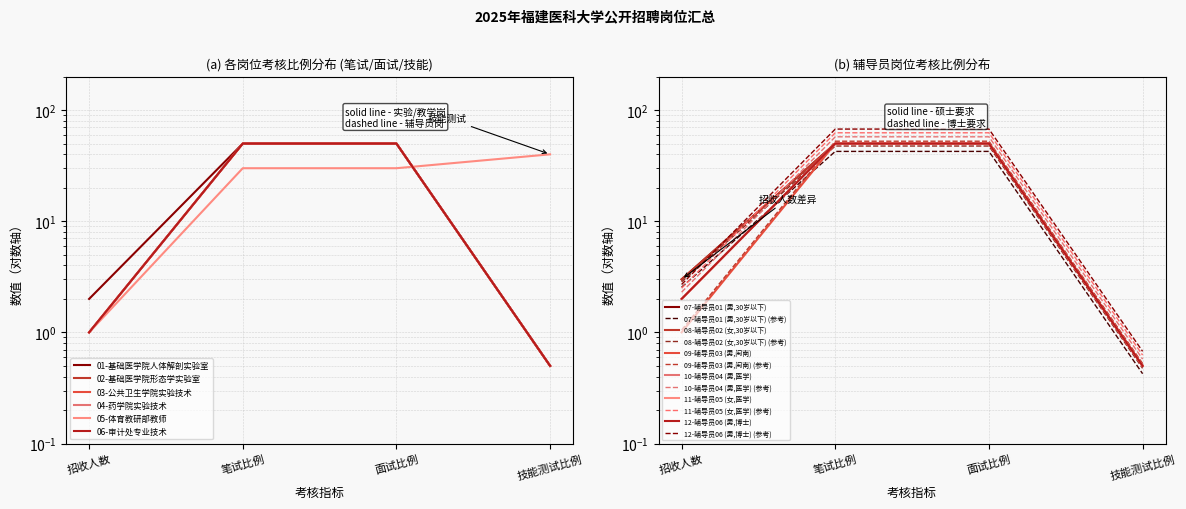

How many data points does each series have?

4